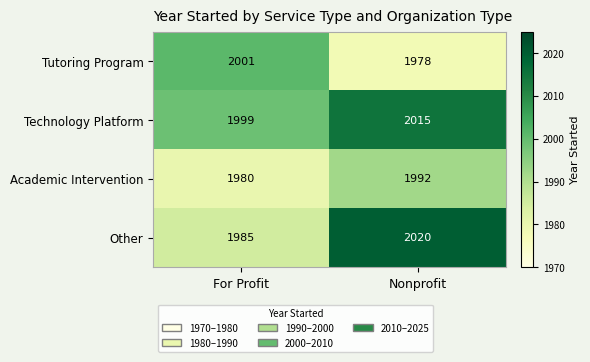

Reading right to left, list all the values displayed in this chart.

Tutoring Program: 1978	2001
Technology Platform: 2015	1999
Academic Intervention: 1992	1980
Other: 2020	1985